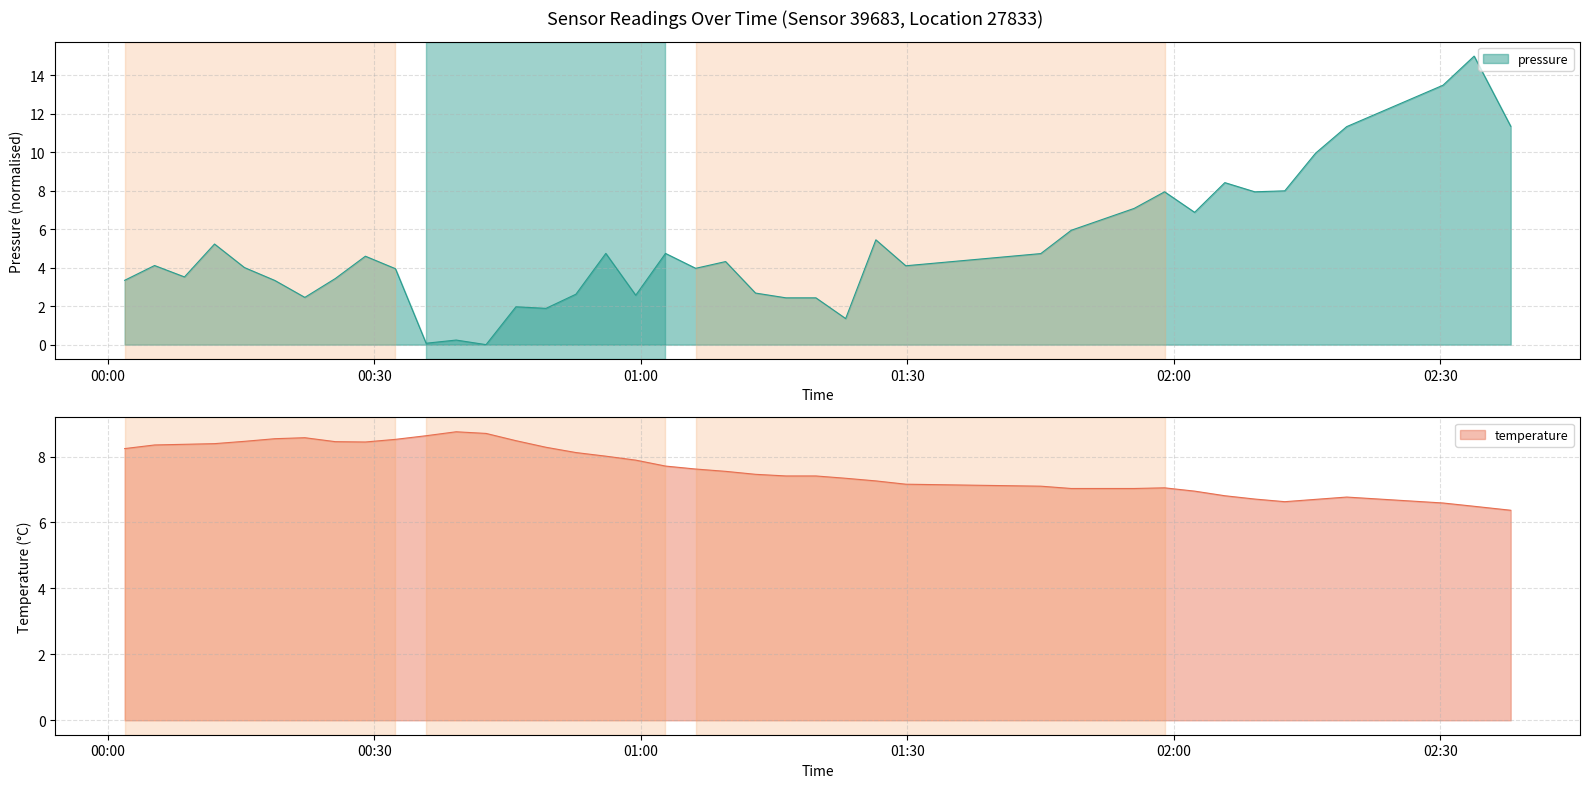

What is the lowest value of the temperature series?

6.4